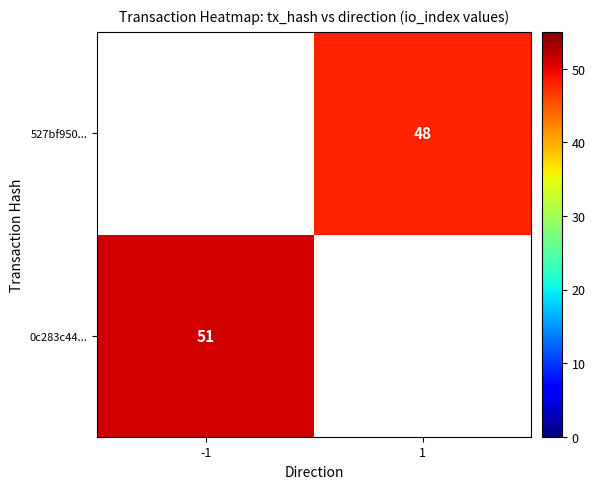

Is it true that 527bf950... equals 27 at 1?

False